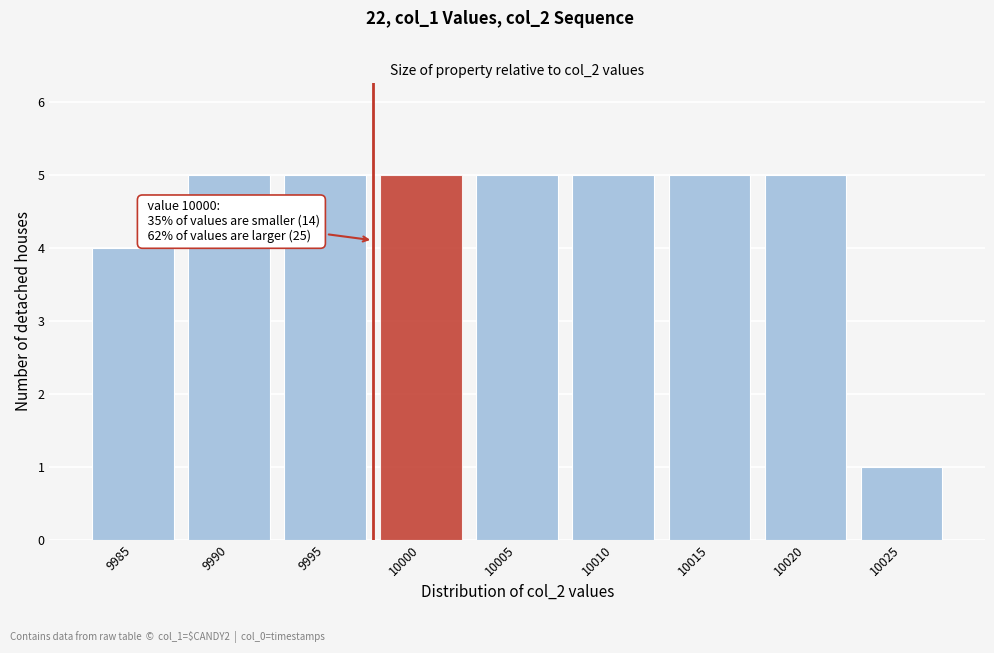

Reading left to right, extract all data points from this chart.

4	5	5	5	5	5	5	5	1